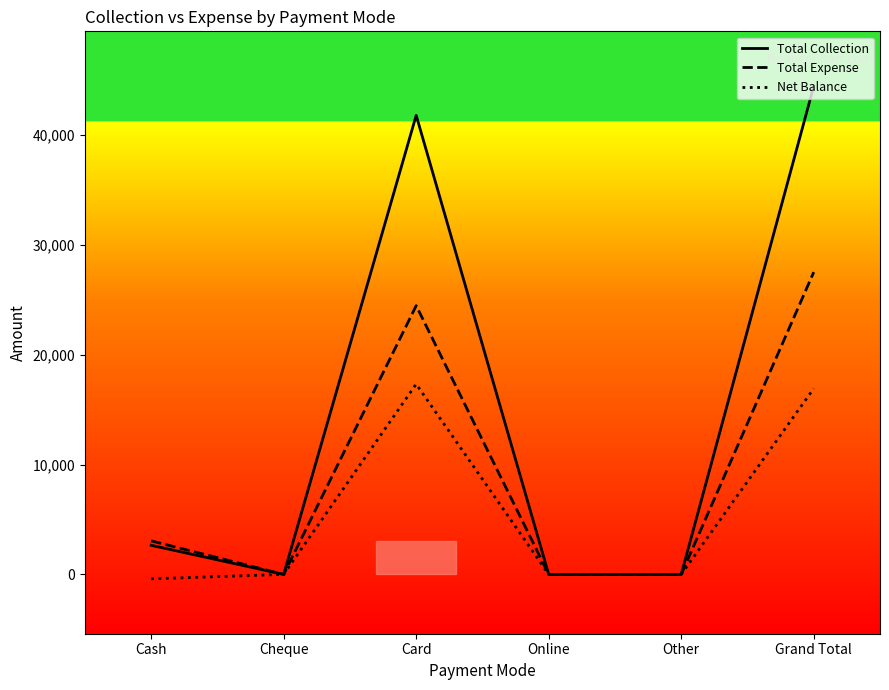

How many lines are shown in the chart?

3